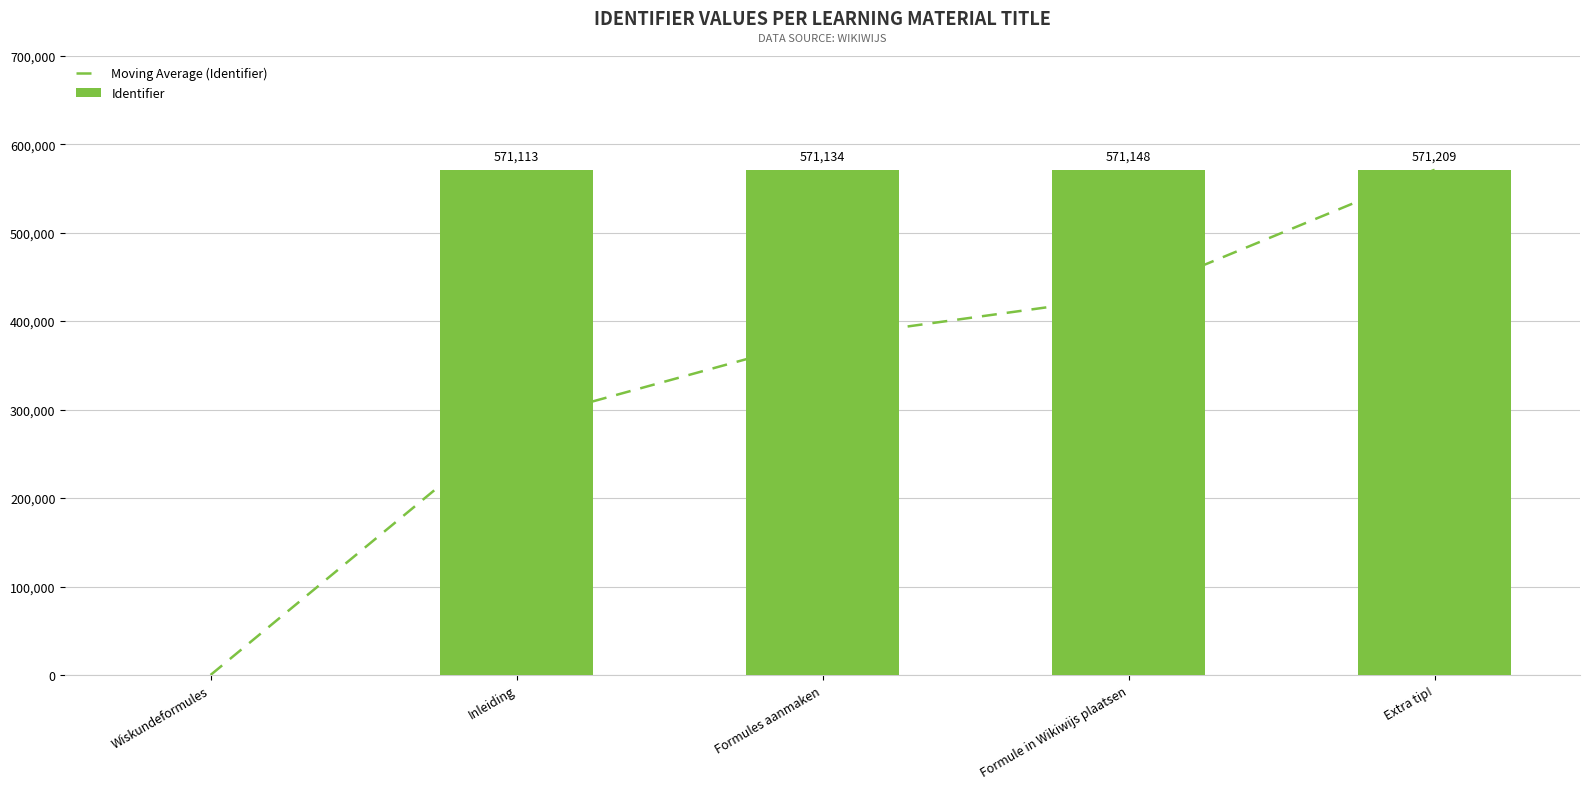

Which label corresponds to the largest value in the chart?

Extra tip!